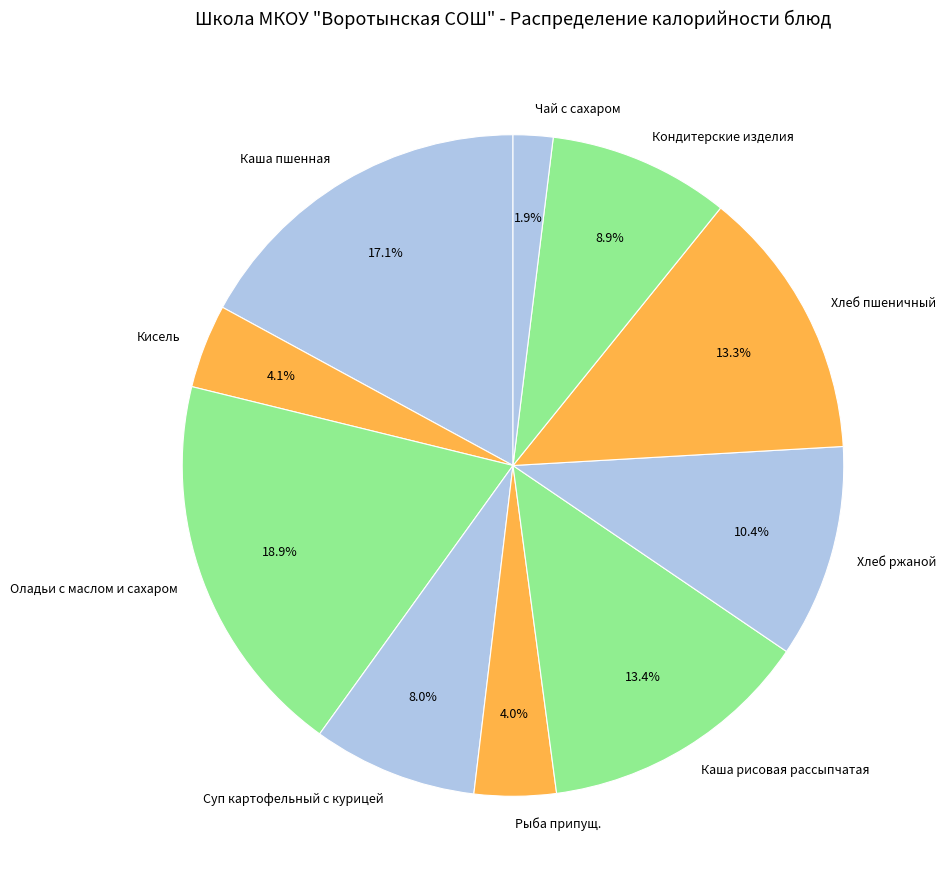

Which category has the smallest portion of the pie?

Чай с сахаром